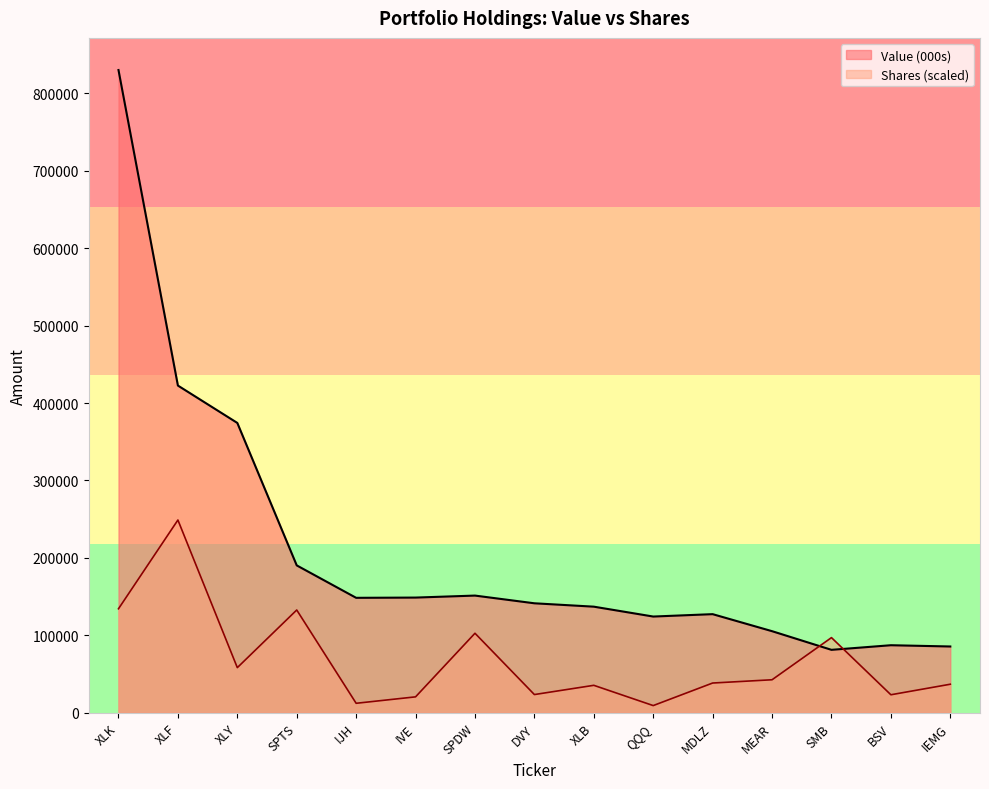

Reading left to right, what are all the values shown in this chart?

Value (000s): XLK=829890.0	XLF=422541.0	XLY=374306.0	SPTS=190385.0	IJH=148520.0	IVE=148842.0	SPDW=151419.0	DVY=141464.0	XLB=137105.0	QQQ=124353.0	MDLZ=127435.0	MEAR=105456.0	SMB=81378.0	BSV=87325.0	IEMG=85695.0
Shares: XLK=134387.8	XLF=248967.0	XLY=58397.9	SPTS=132795.8	IJH=12372.8	IVE=20675.0	SPDW=102770.7	DVY=23637.3	XLB=35566.7	QQQ=9410.6	MDLZ=38528.9	MEAR=42740.5	SMB=97148.5	BSV=23375.3	IEMG=36977.3